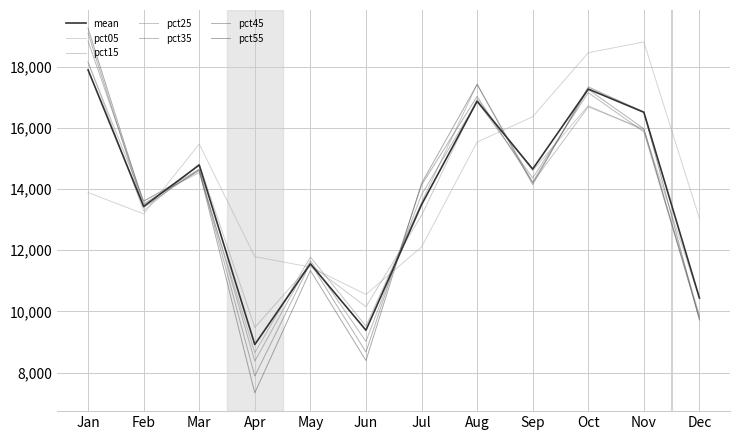

After their last crossing, which series has the higher values: pct35 or pct05?

pct05